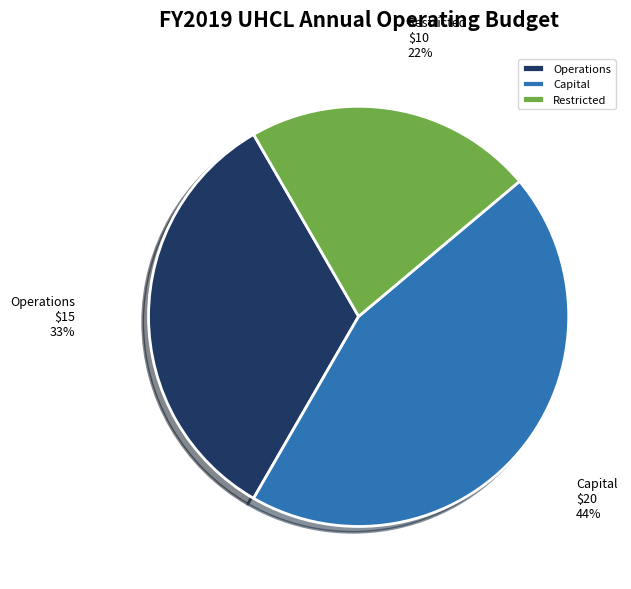

To the nearest percent, what is the average slice percentage?

33%